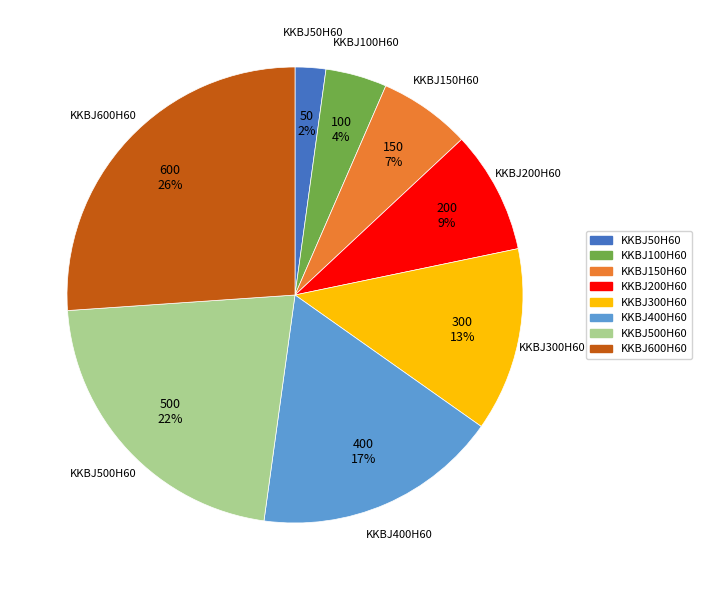

Which category has the smallest portion of the pie?

KKBJ50H60